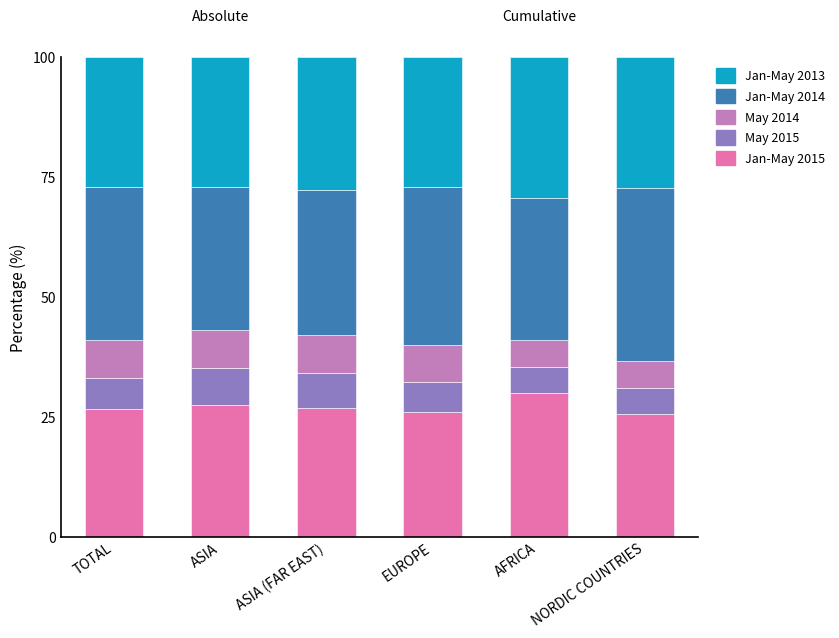

What is the total value across all series at NORDIC COUNTRIES?

100.0